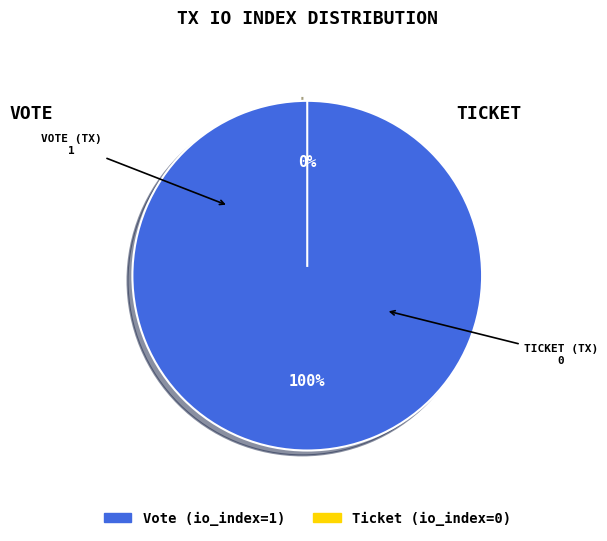

Count the number of slices in the pie.

2